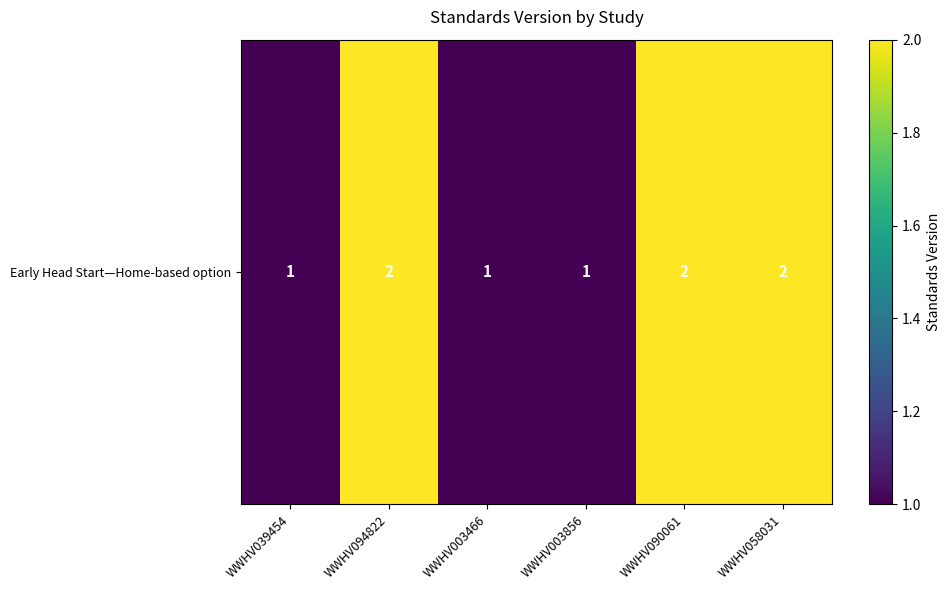

Read the value at WWHV094822.

2